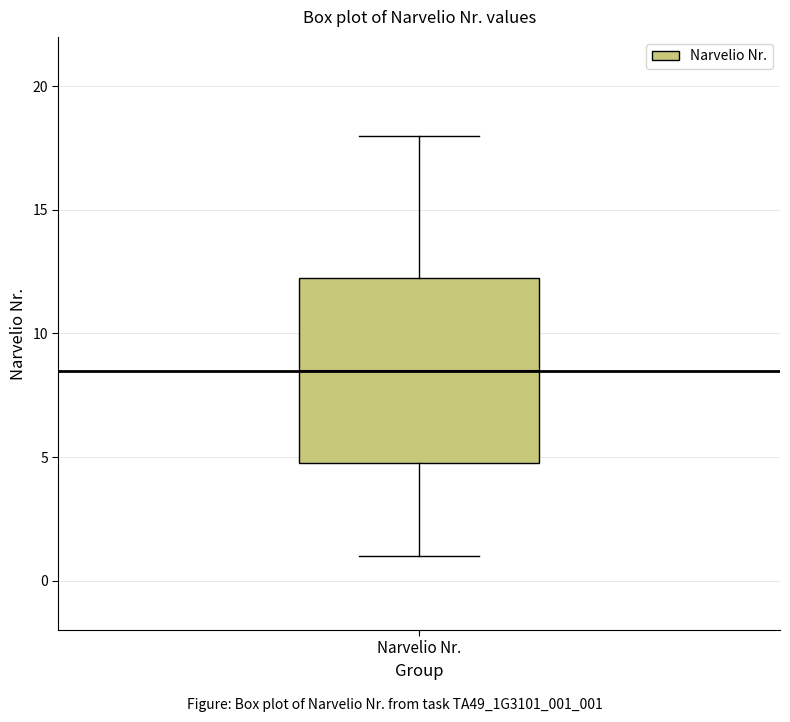

Transcribe this box plot: give where the median line is, the range the box spans, and where the two whiskers end, as read against the y-axis. The values are not printed on the chart, so give them approximately, as read against the axis.

median 8.5, box 5.0 to 12.5, whiskers 1.0 to 18.0